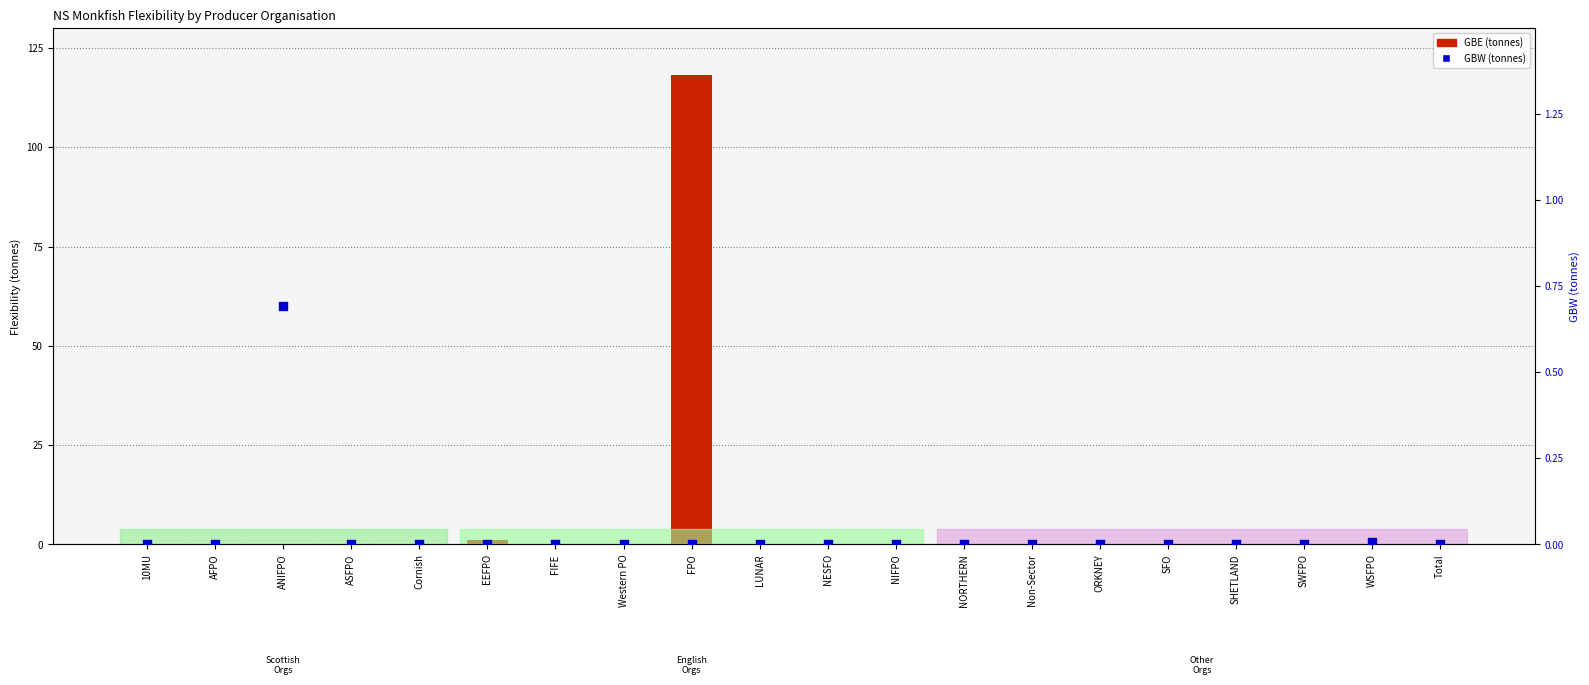

Which series has the largest Y range (max minus min)?

GBE